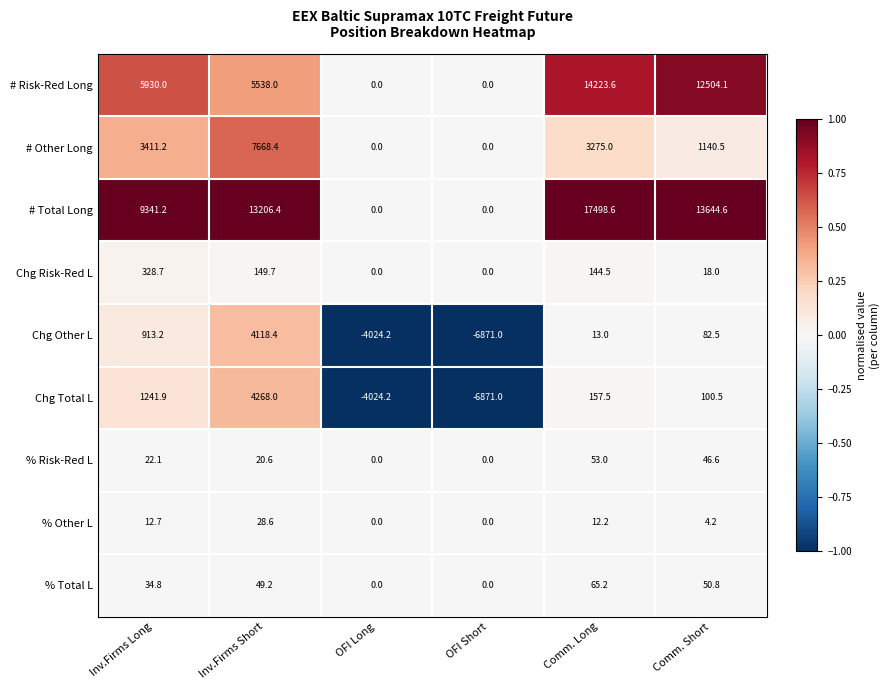

At which label does # Other Long first exceed 3275?

Inv.Firms Long